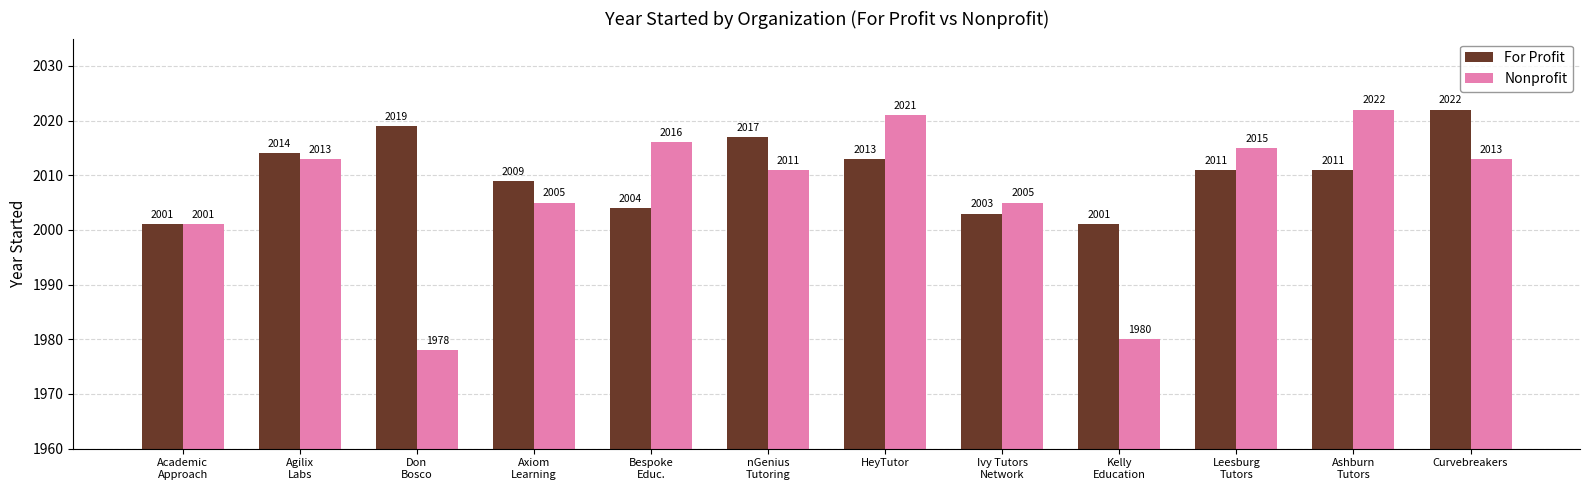

What position from the left is nGenius
Tutoring?

6